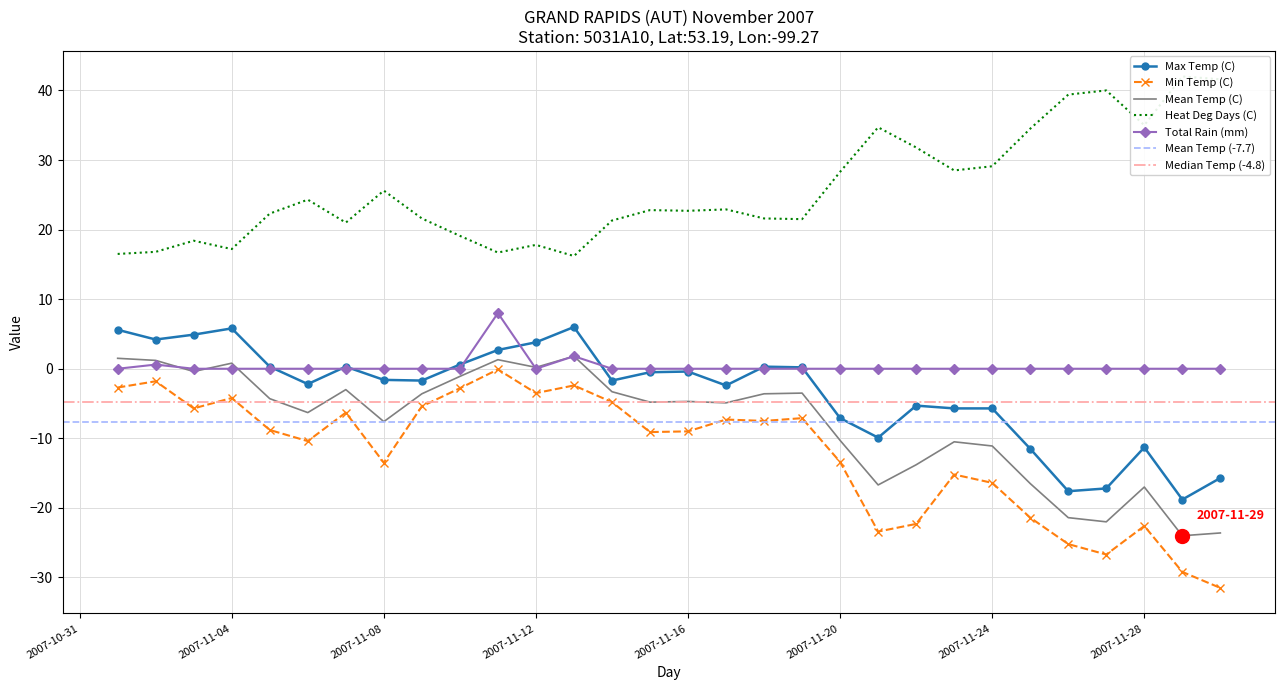

How many data points in Heat Deg Days (C) are above 22?

17